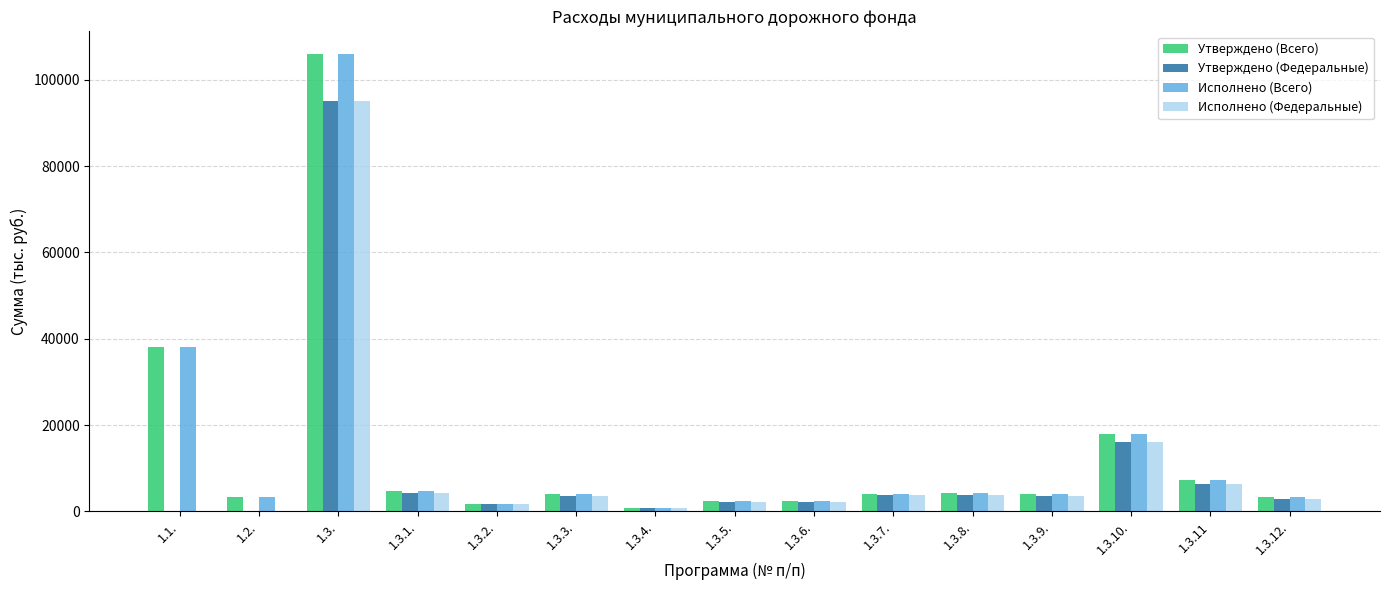

What are all the series names shown in the legend?

Утверждено (Всего), Утверждено (Федеральные), Исполнено (Всего), Исполнено (Федеральные)